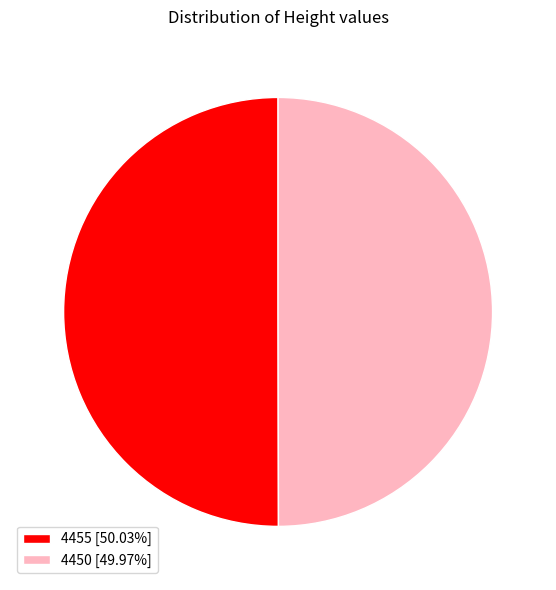

Do 4450 and 4455 together represent more than half of the pie?

Yes